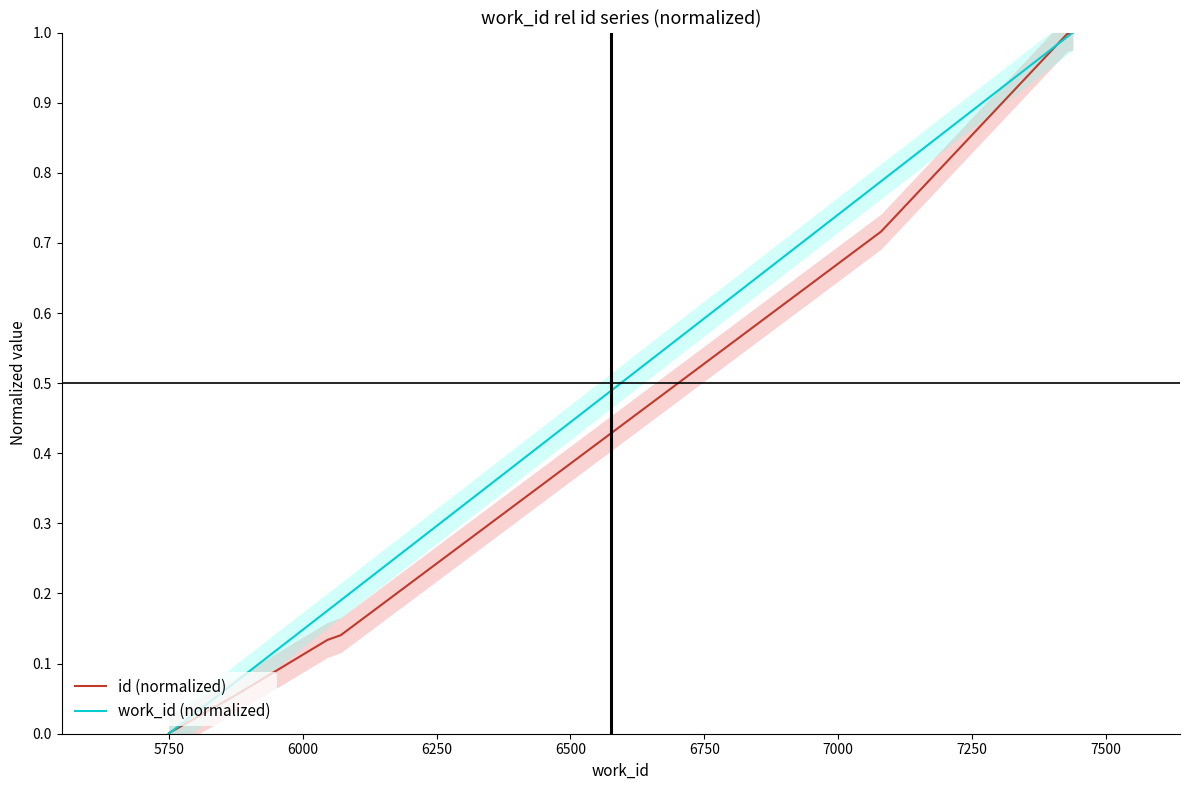

Reading left to right, list all the values displayed in this chart.

id (normalized): 0.0	0.0	0.1	0.1	0.1	0.7	1.0	1.0	1.0	1.0
work_id (normalized): 0.0	0.0	0.1	0.2	0.2	0.8	1.0	1.0	1.0	1.0